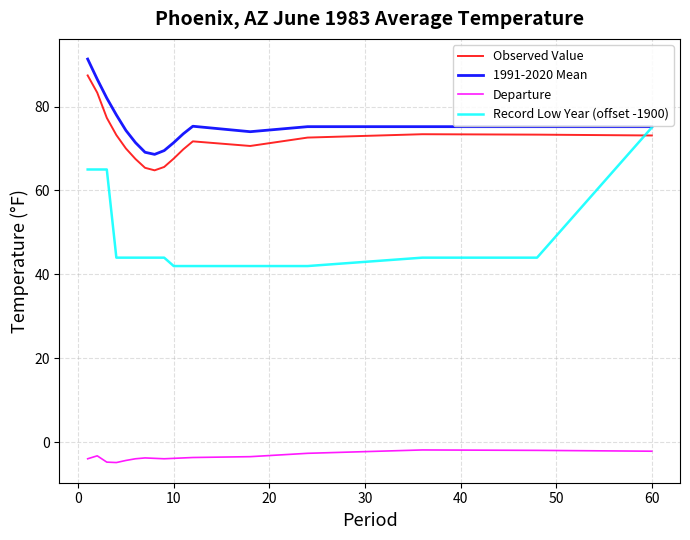

True or false: Observed Value and Departure intersect in this chart.

False